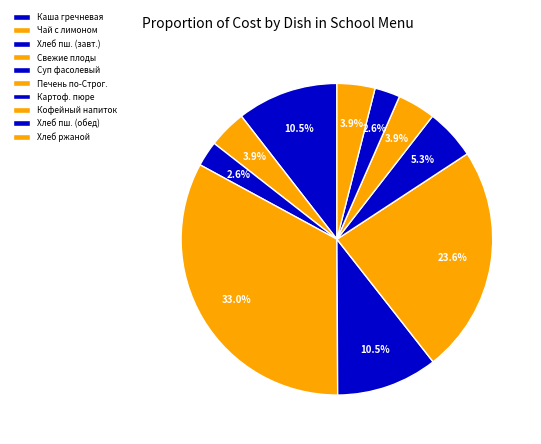

To the nearest percent, what is the average slice percentage?

10%